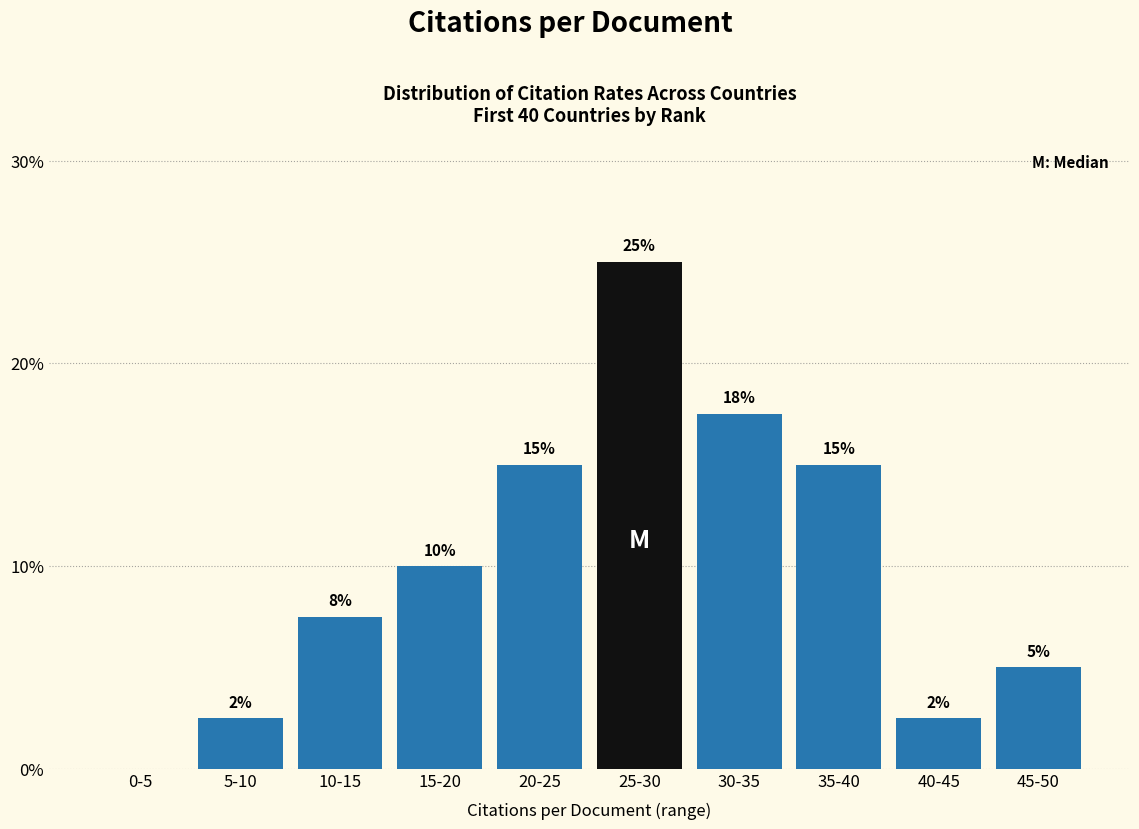

Is it true that the value at 40-45 is 2.5?

True